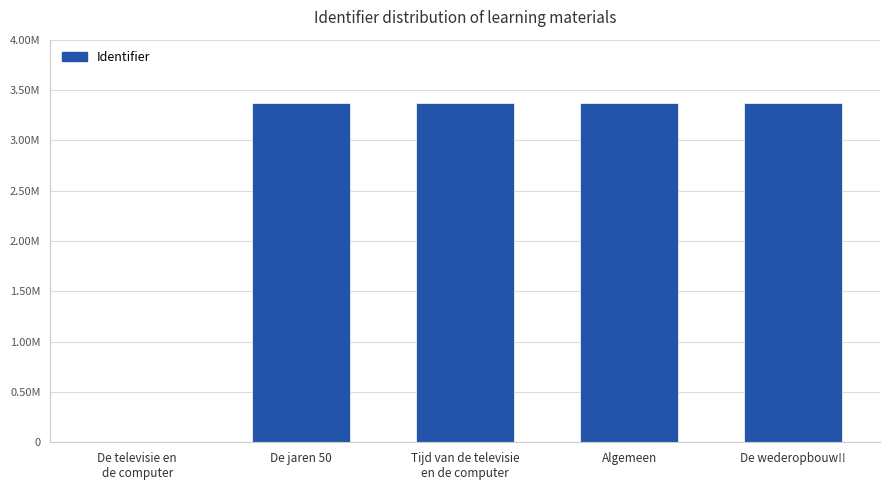

The chart shows a value of 852039 at De wederopbouw!!. True or false?

False